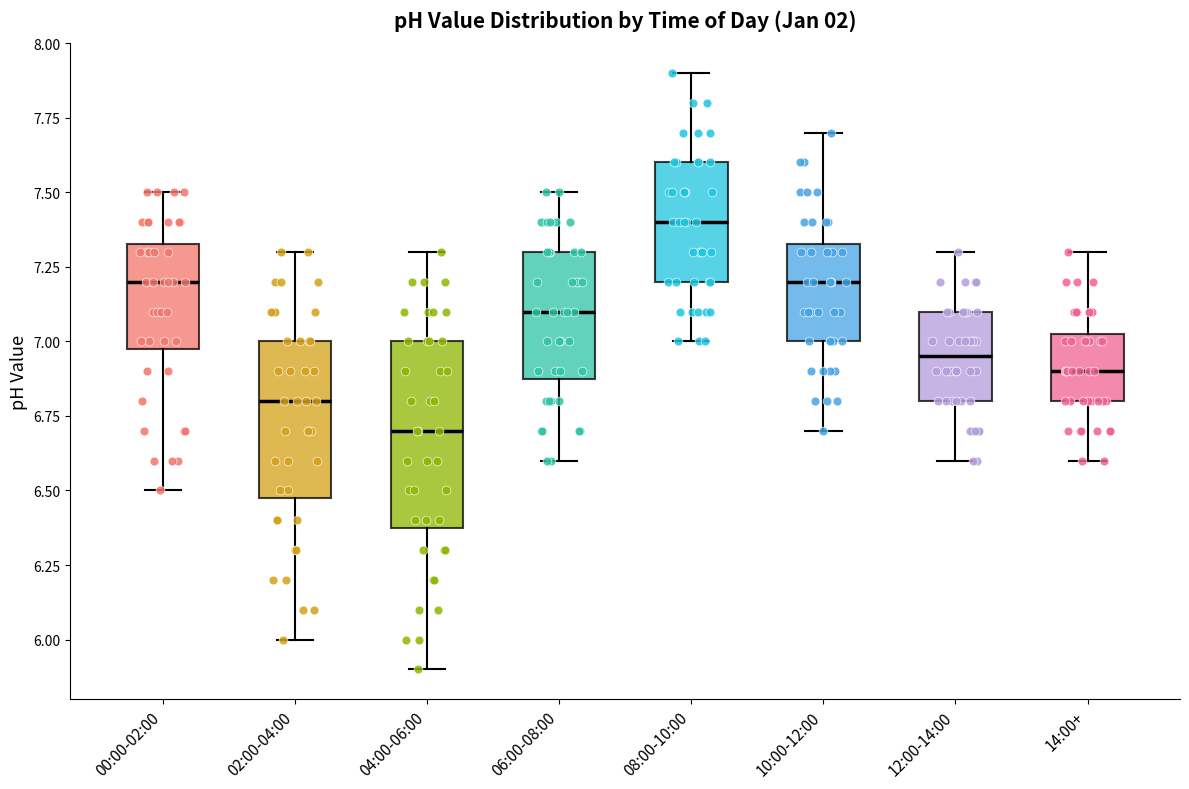

Reading left to right, transcribe this box plot: for each box, give where its median line is, the range the box spans, and where its two whiskers end, as read against the y-axis. The values are not printed on the chart, so give them approximately, as read against the axis.

00:00-02:00: median 7.20, box 7.00 to 7.35, whiskers 6.50 to 7.50
02:00-04:00: median 6.80, box 6.50 to 7.00, whiskers 6.00 to 7.30
04:00-06:00: median 6.70, box 6.40 to 7.00, whiskers 5.90 to 7.30
06:00-08:00: median 7.10, box 6.90 to 7.30, whiskers 6.60 to 7.50
08:00-10:00: median 7.40, box 7.20 to 7.60, whiskers 7.00 to 7.90
10:00-12:00: median 7.20, box 7.00 to 7.35, whiskers 6.70 to 7.70
12:00-14:00: median 6.95, box 6.80 to 7.10, whiskers 6.60 to 7.30
14:00+: median 6.90, box 6.80 to 7.05, whiskers 6.60 to 7.30